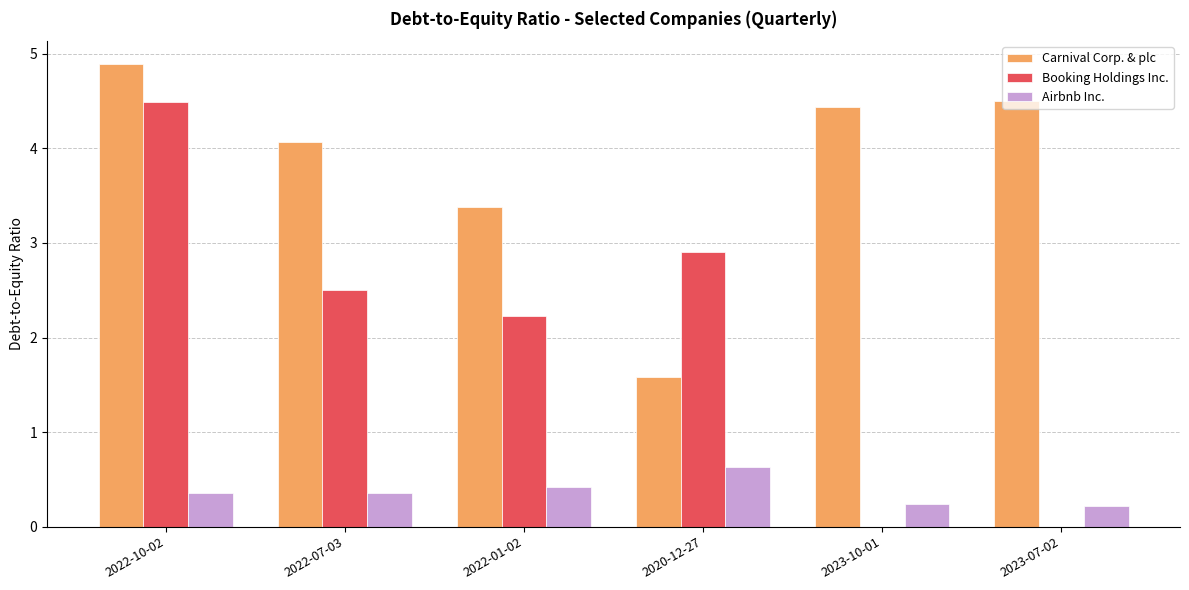

What is the average value of the Booking Holdings Inc. series?

2.0